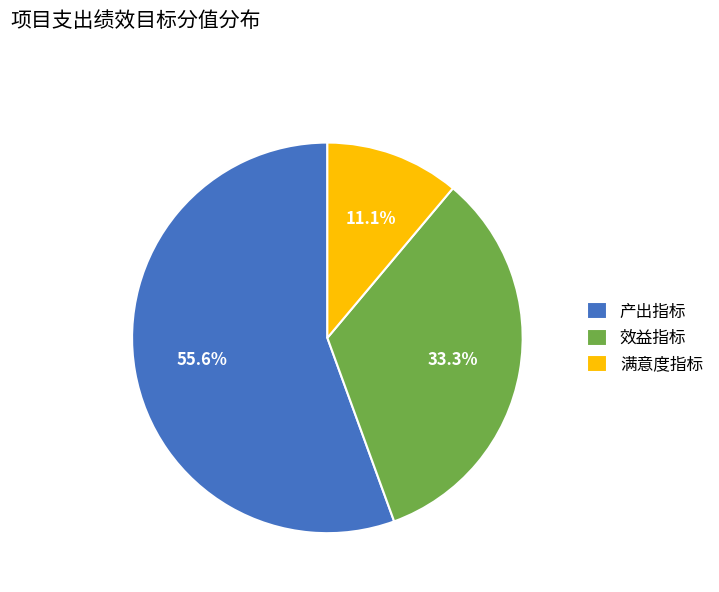

What percentage do 满意度指标 and 产出指标 together represent?

66.7%